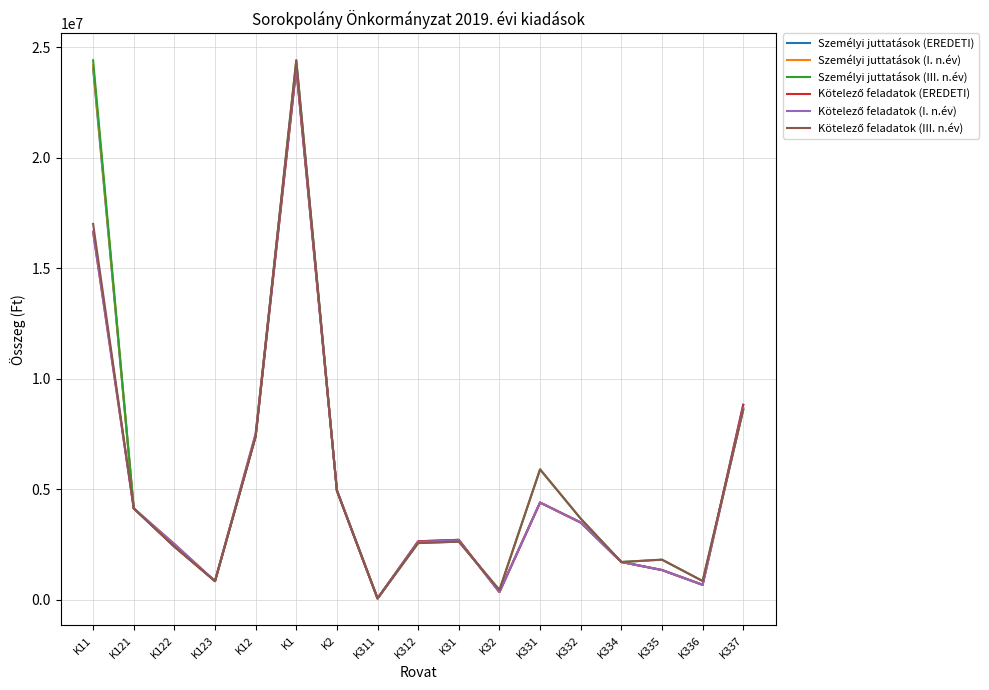

At how many categories does at least one series exceed 3524152?

8